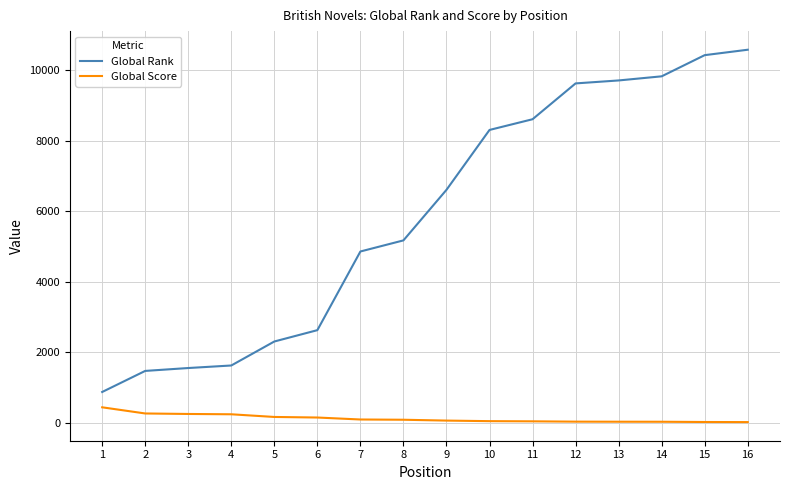

List the series in order of their overall mean, highest first.

Global Rank, Global Score